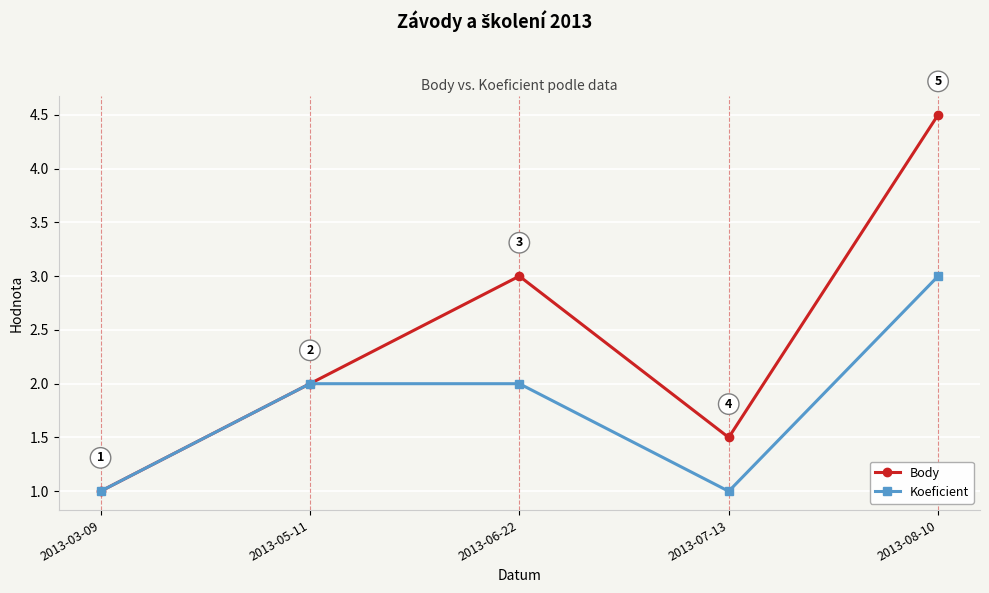

What is the smallest value displayed?

1.0